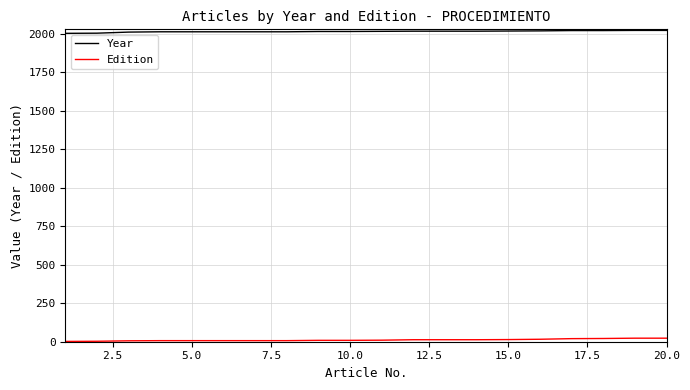

List the series in order of their overall mean, lowest first.

Edition, Year